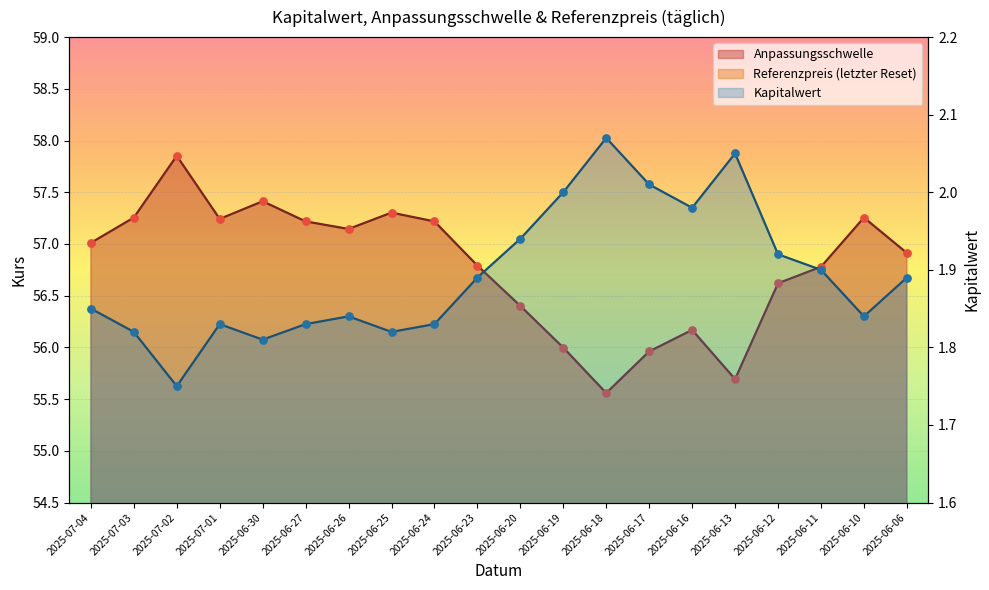

Which series contains the lowest Y value?

Kapitalwert